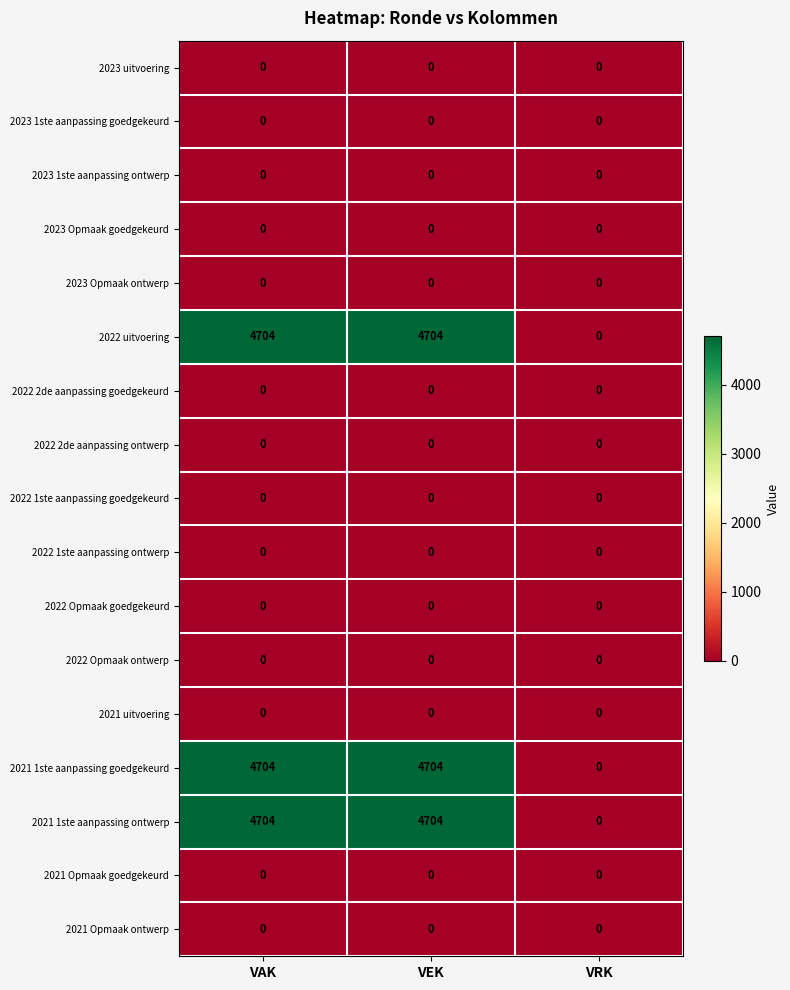

What is the total value across all series at VAK?

14112